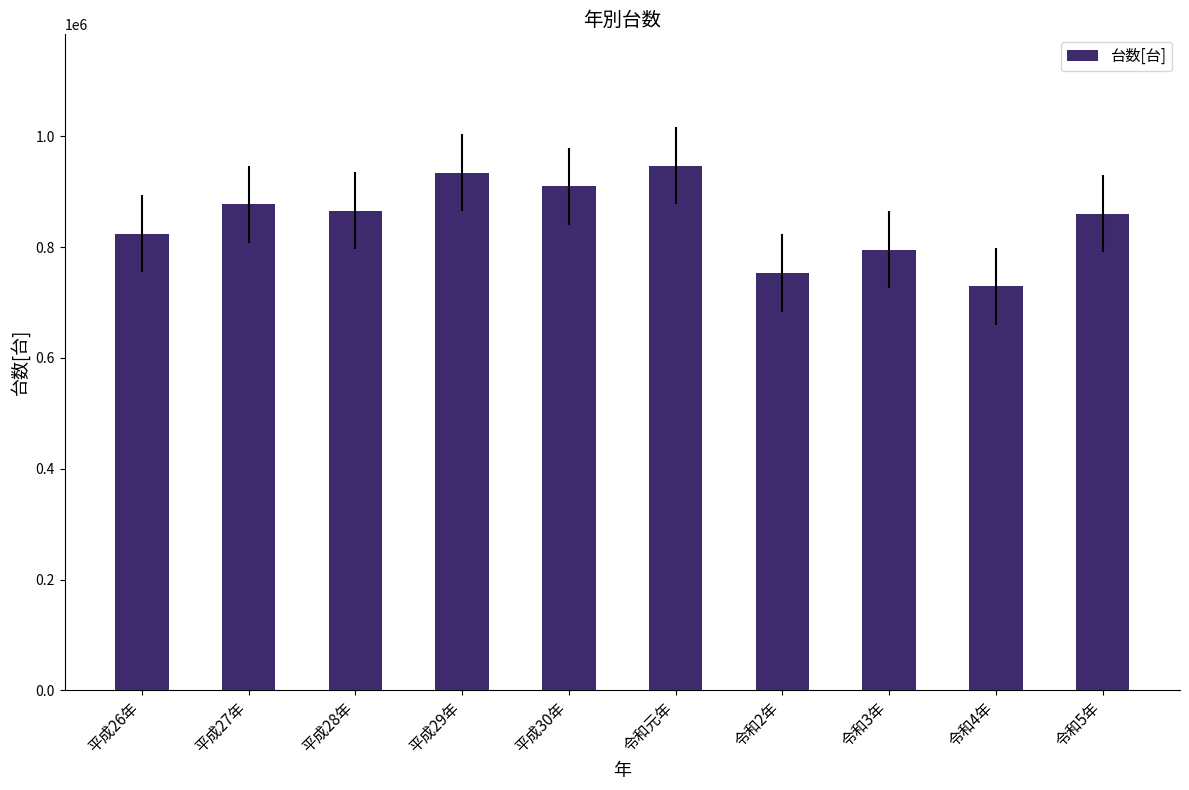

What is the approximate value at 平成28年?

865725